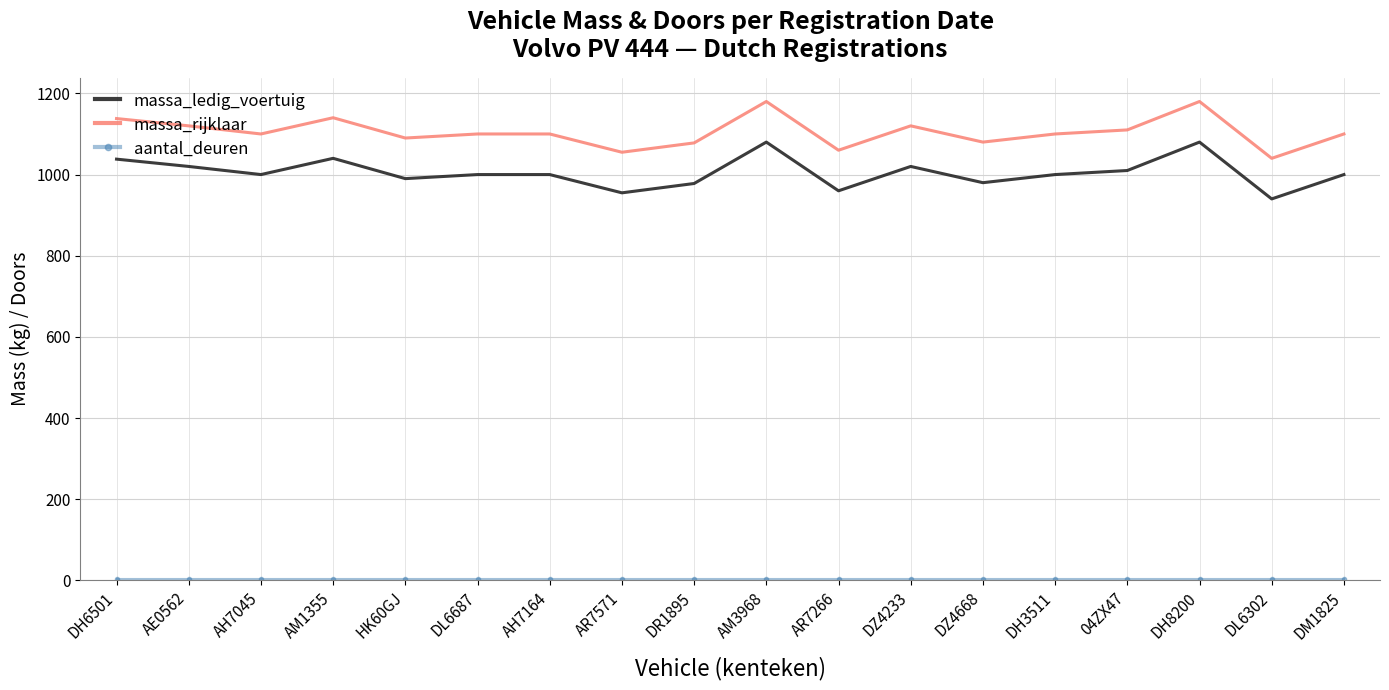

What is the sum of all massa_rijklaar values?

19891